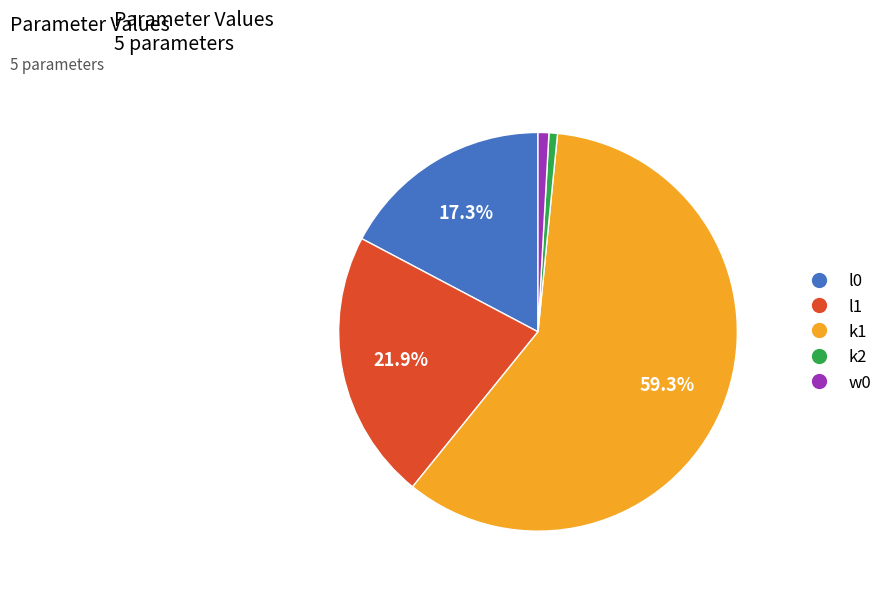

The k1 slice represents 59% of the pie. True or false?

True